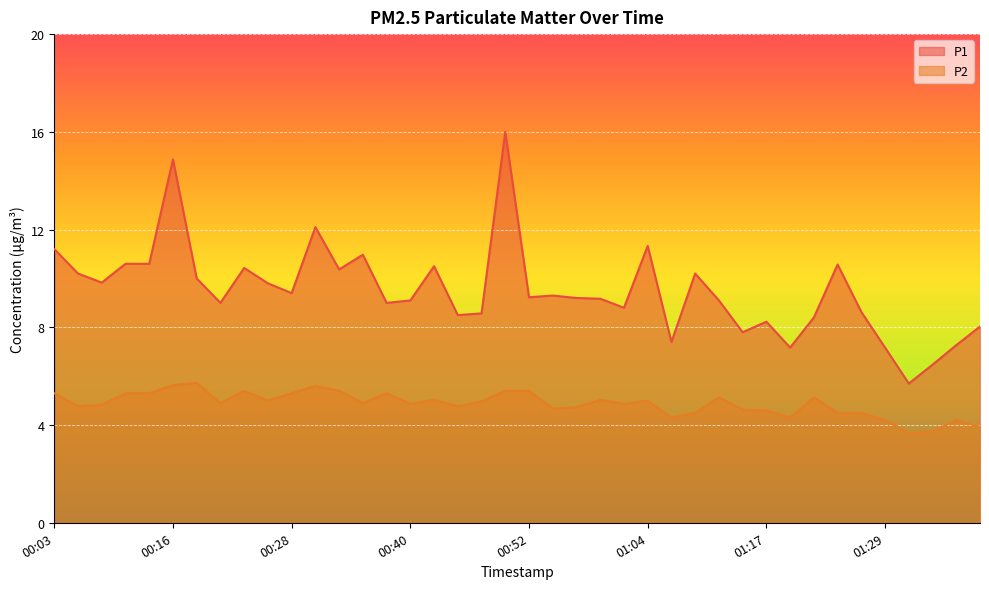

Does the chart display data point markers on the line(s)?

No